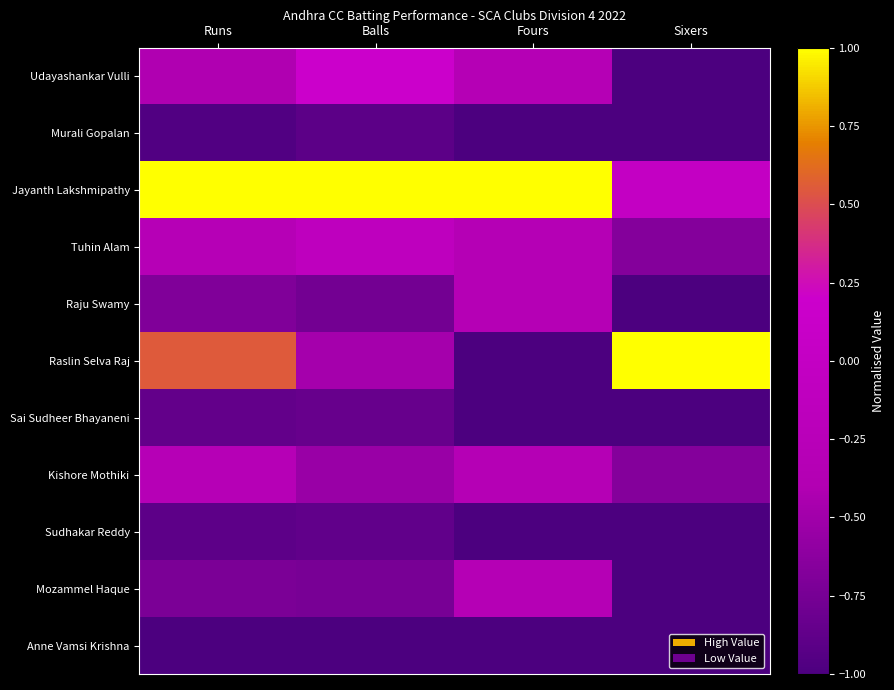

Reading left to right, list all the values displayed in this chart.

Udayashankar Vulli: Runs=-0.4	Balls=0.2	Fours=-0.3	Sixers=-1.0
Murali Gopalan: Runs=-1.0	Balls=-0.9	Fours=-1.0	Sixers=-1.0
Jayanth Lakshmipathy: Runs=1.0	Balls=1.0	Fours=1.0	Sixers=0.0
Tuhin Alam: Runs=-0.3	Balls=-0.1	Fours=-0.3	Sixers=-0.7
Raju Swamy: Runs=-0.7	Balls=-0.8	Fours=-0.3	Sixers=-1.0
Raslin Selva Raj: Runs=0.6	Balls=-0.5	Fours=-1.0	Sixers=1.0
Sai Sudheer Bhayaneni: Runs=-0.9	Balls=-0.8	Fours=-1.0	Sixers=-1.0
Kishore Mothiki: Runs=-0.3	Balls=-0.5	Fours=-0.3	Sixers=-0.7
Sudhakar Reddy: Runs=-0.9	Balls=-0.9	Fours=-1.0	Sixers=-1.0
Mozammel Haque: Runs=-0.7	Balls=-0.7	Fours=-0.3	Sixers=-1.0
Anne Vamsi Krishna: Runs=-1.0	Balls=-1.0	Fours=-1.0	Sixers=-1.0